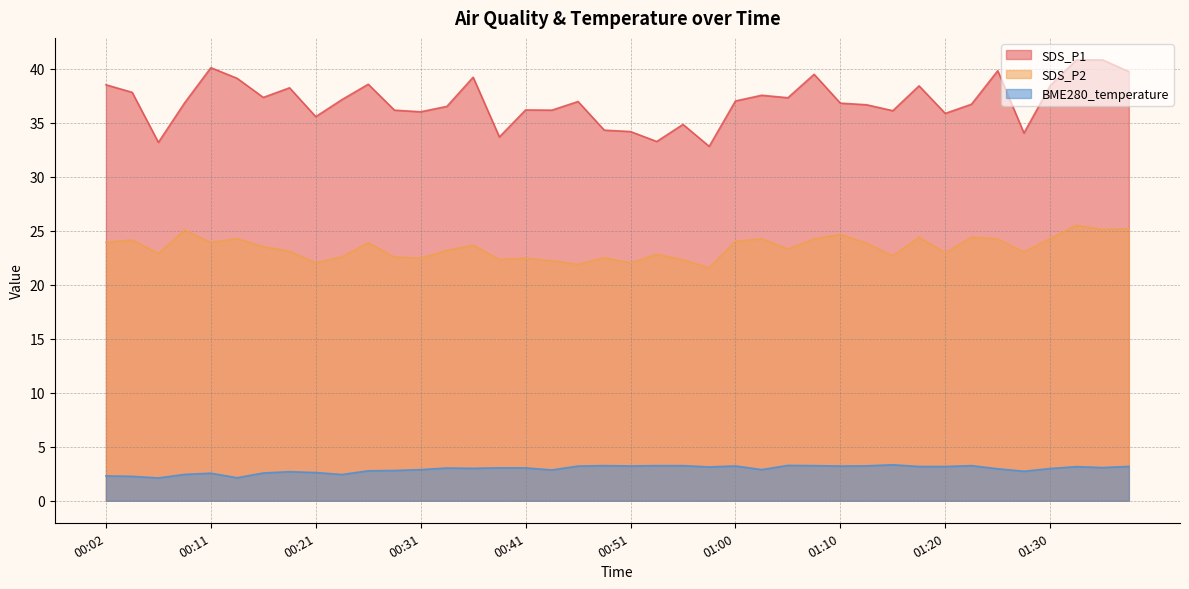

At which category does SDS_P2 reach its first local peak?

00:04